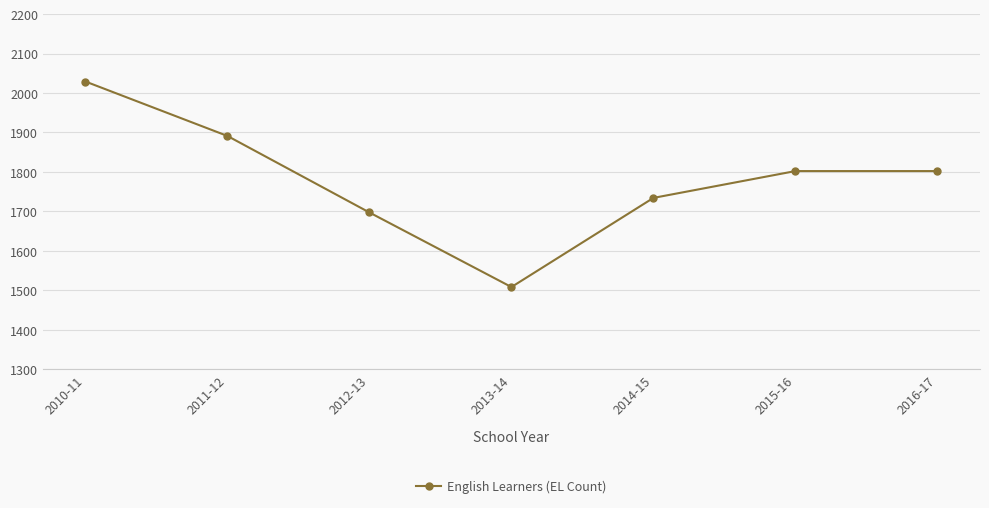

The chart shows a value of 1508 at 2013-14. True or false?

True